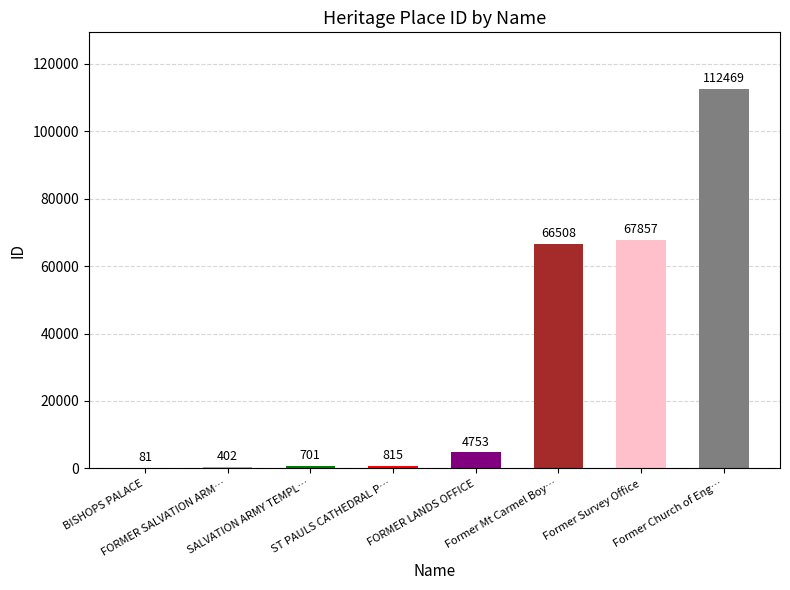

What is the greatest value displayed?

112469